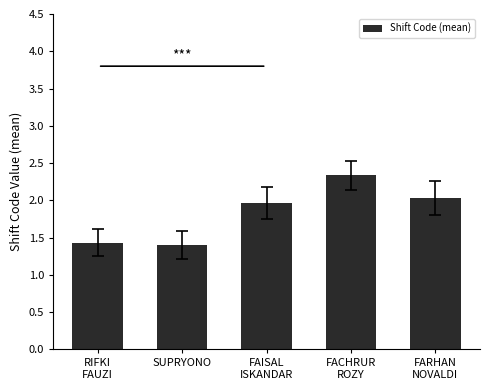

What position from the right is FAISAL
ISKANDAR?

3